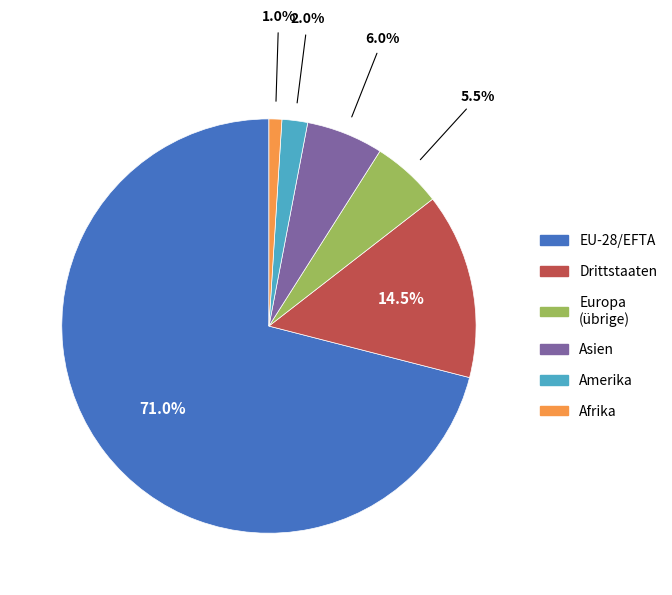

To the nearest percent, what is the difference between the largest and smallest slice percentages?

70%